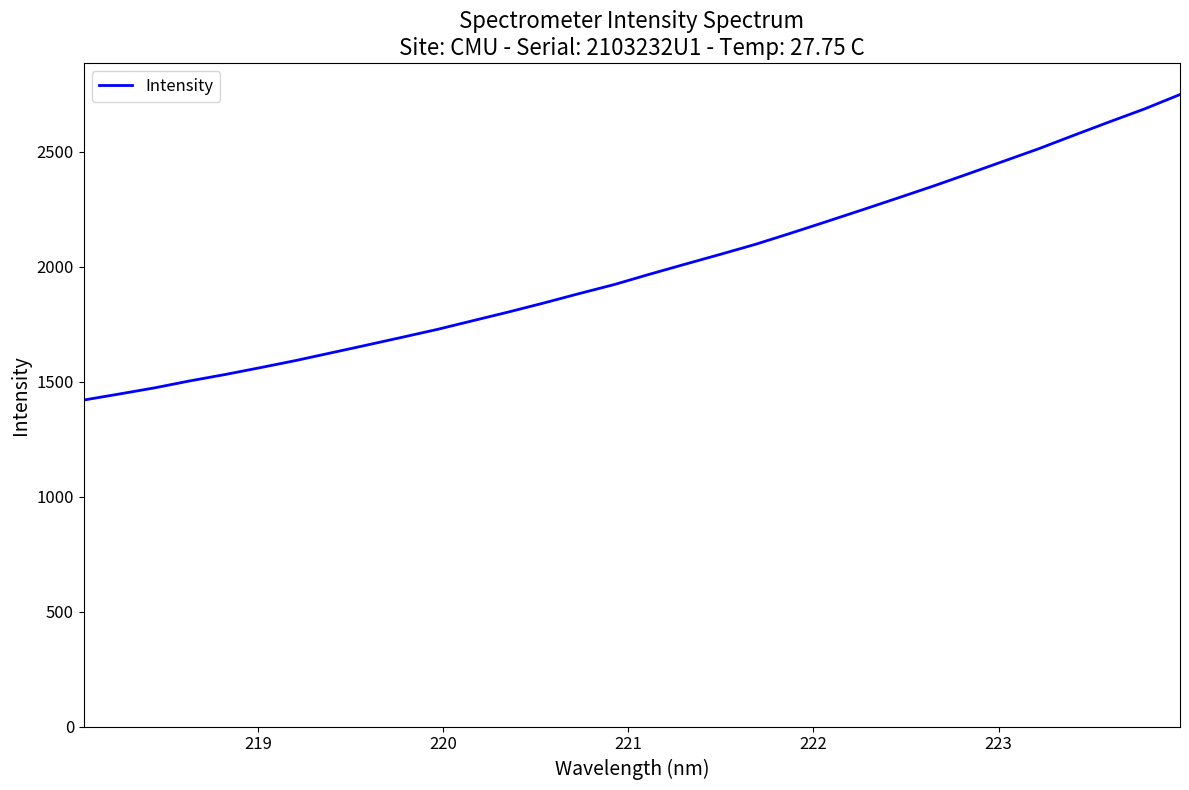

What is the smallest value displayed?

1419.8